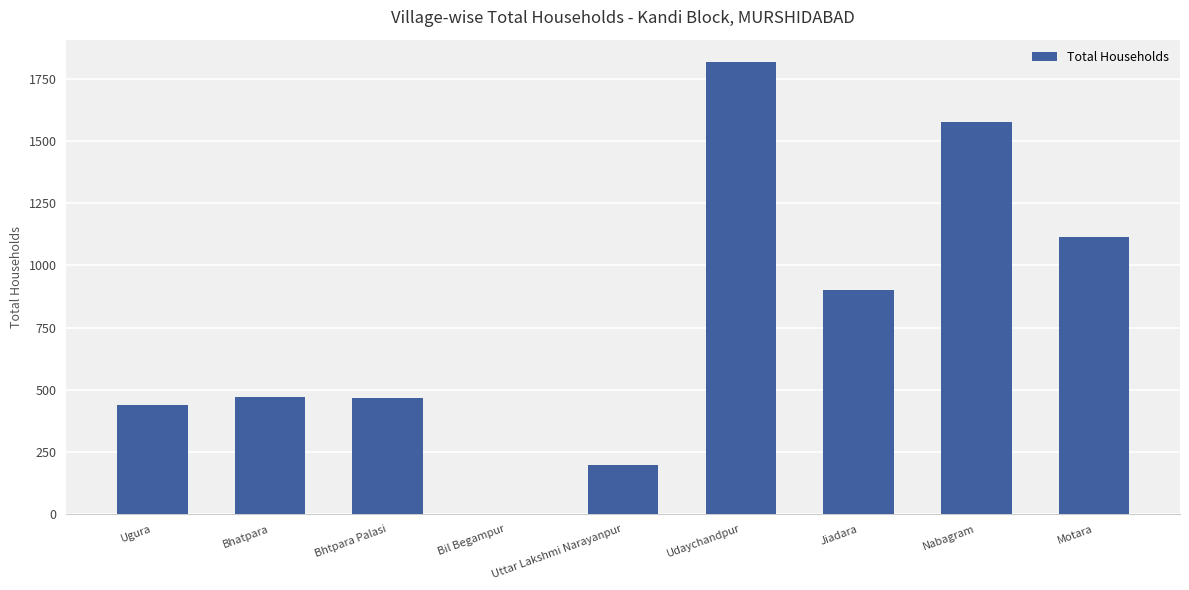

Are the bars horizontal?

No